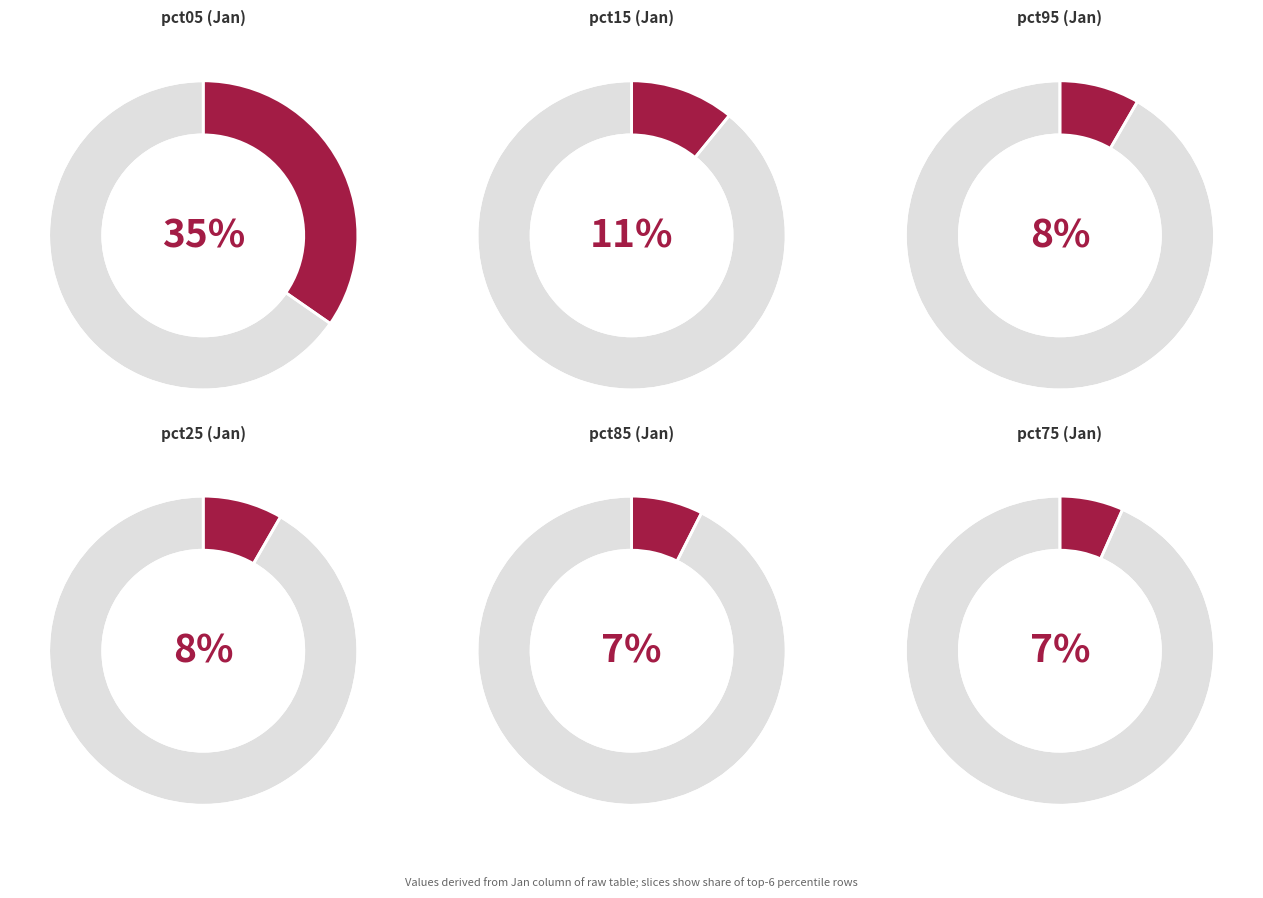

True or false: pct25 accounts for 19% of the total.

False